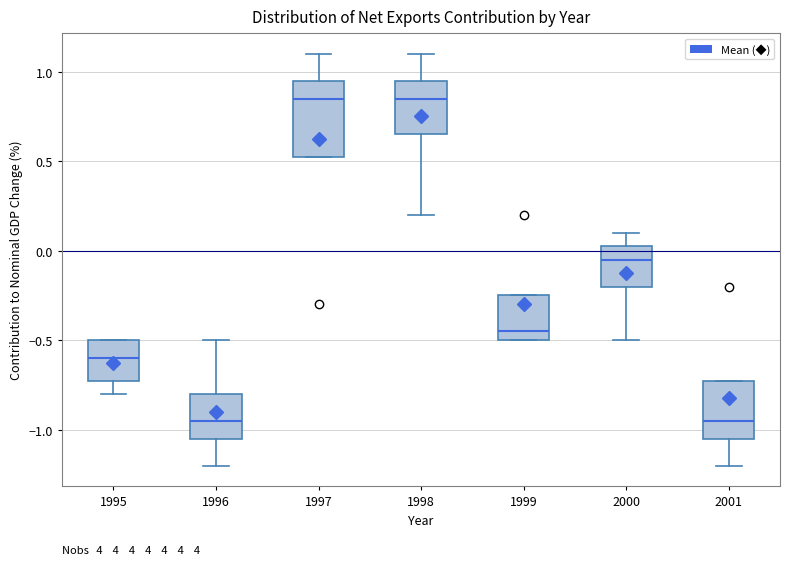

Where does the median line of the box at x = 1998 sit on the y-axis? The values are not printed on the chart, so give them approximately, as read against the axis.

0.85